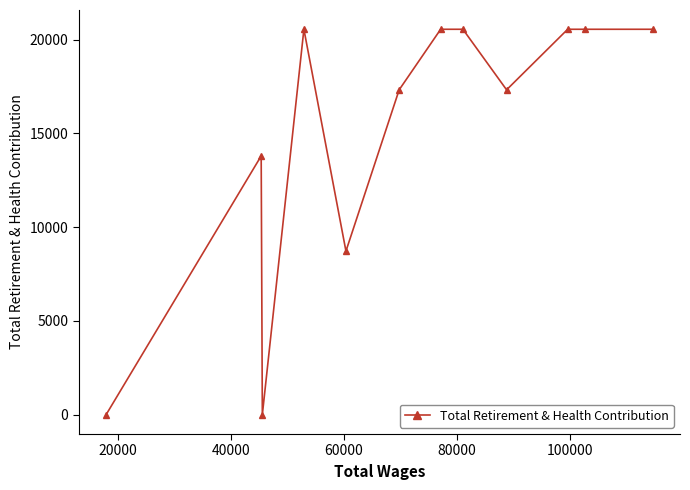

How many data points are less than 20551?

6